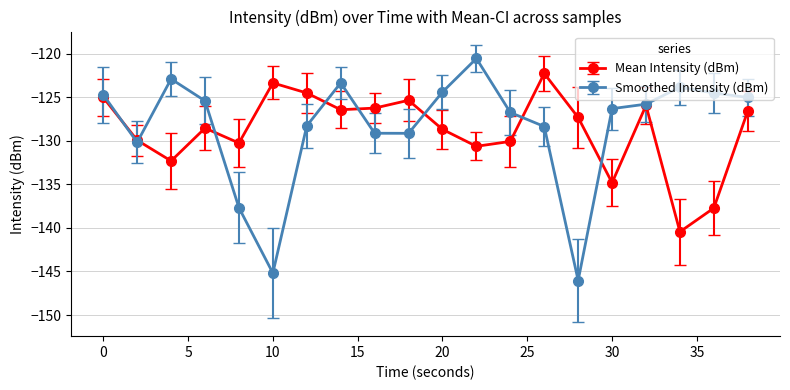

What is the greatest value displayed?

-120.5